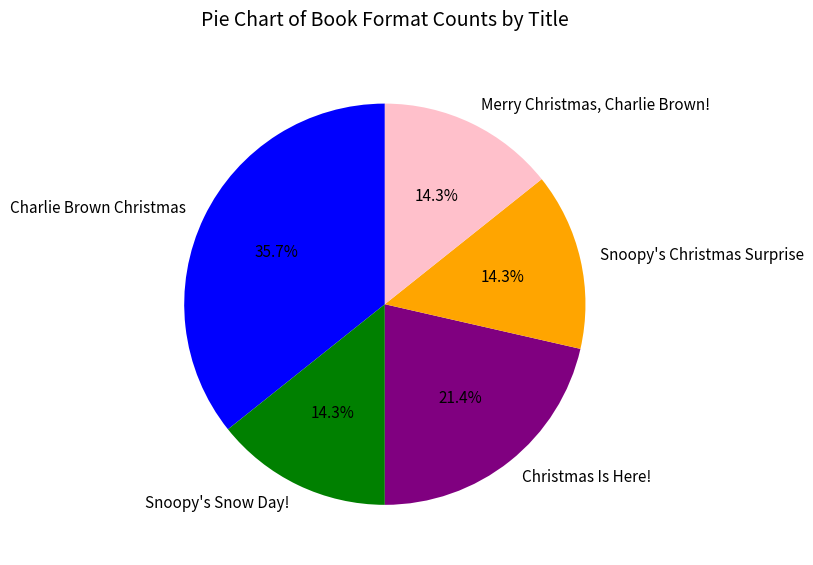

How much of the chart is everything except Snoopy's Christmas Surprise?

85.7%